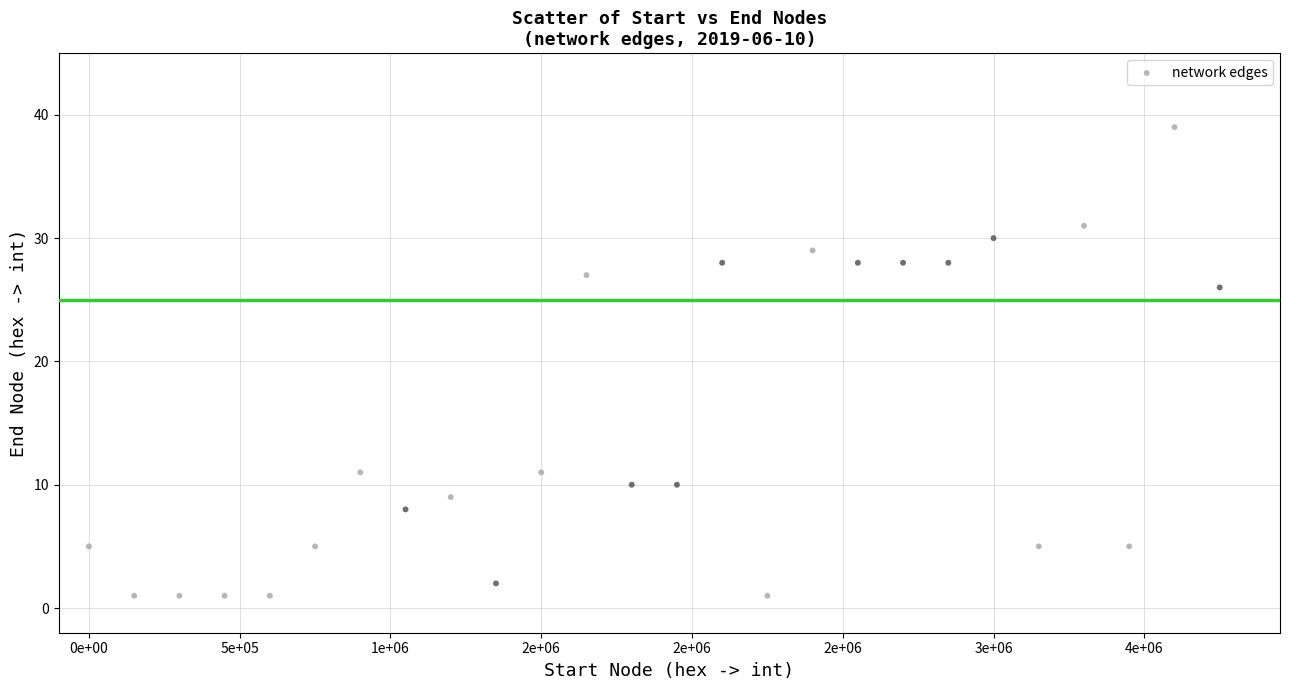

What Y value in the scatter plot is closest to 20?

26